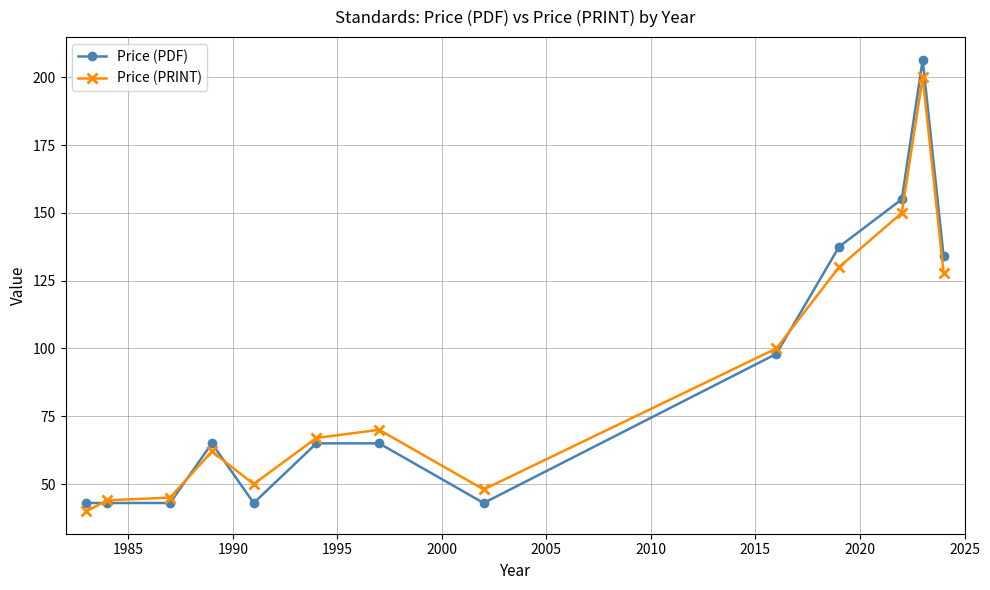

Count the number of categories in the chart.

13